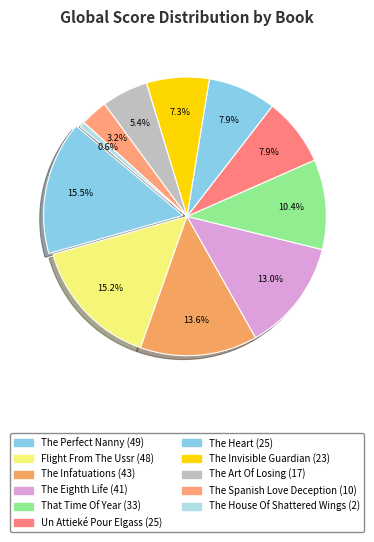

To the nearest percent, what percentage of the pie is The Infatuations?

14%